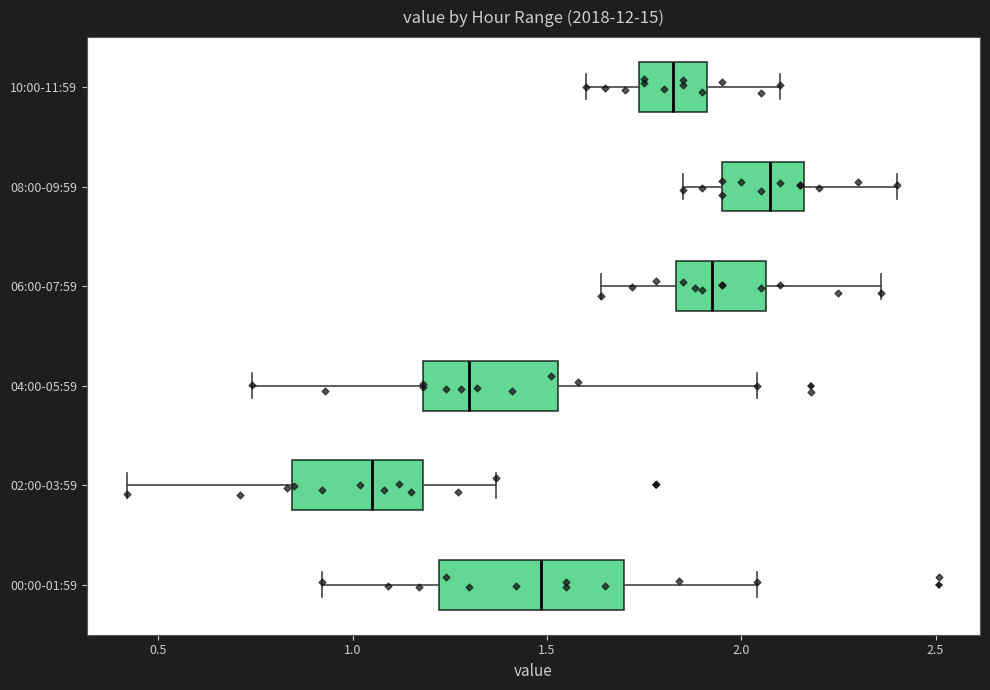

Which box has the furthest to the right median line?

08:00-09:59